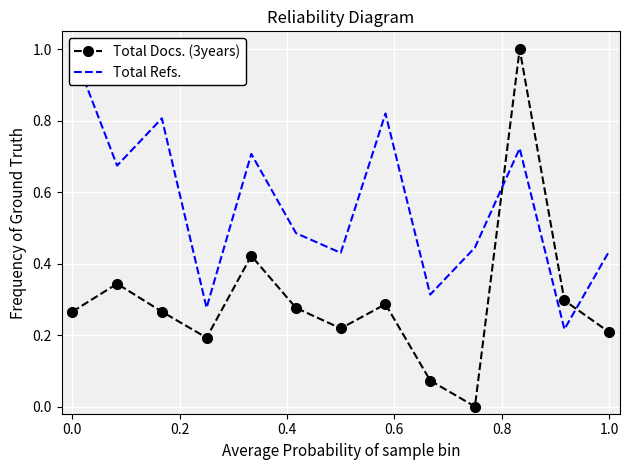

True or false: Total Docs. (3years) has more than 2 interior local peaks.

True